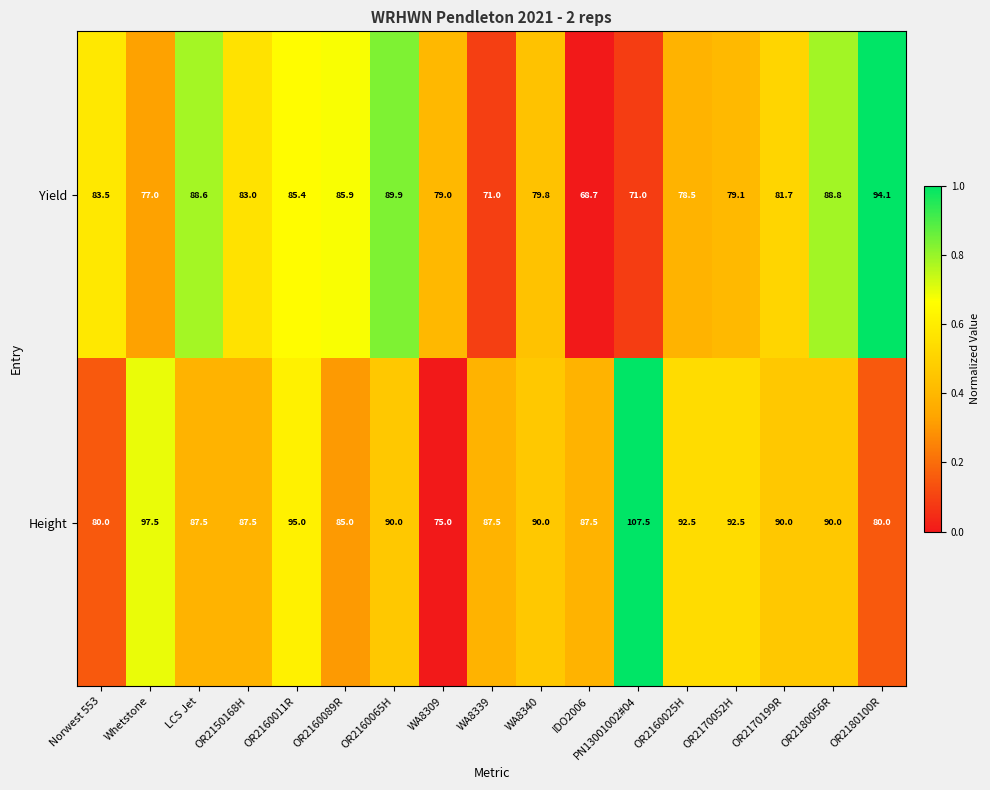

What is the sum of all Height values?

1515.0